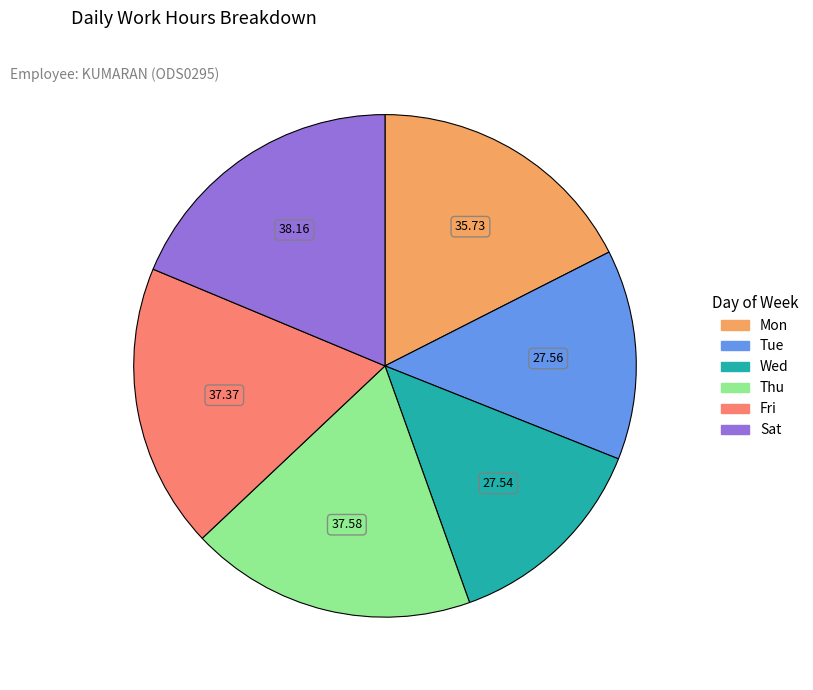

Is there any slice that represents more than half of the pie?

No